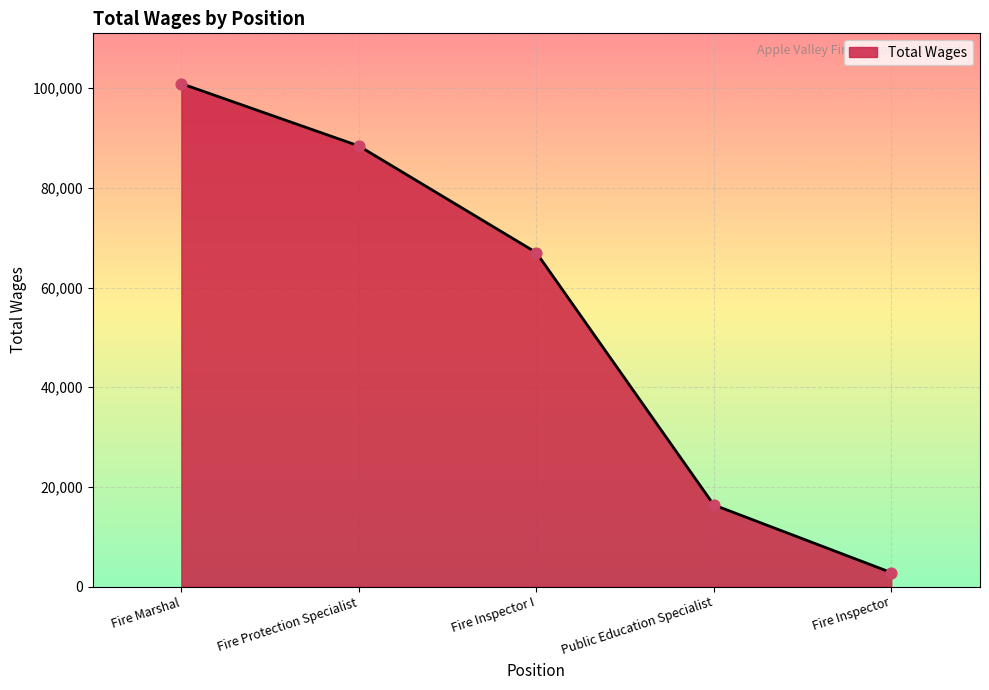

Approximately how many times larger is the value at Public Education Specialist compared to Fire Protection Specialist?

0.2